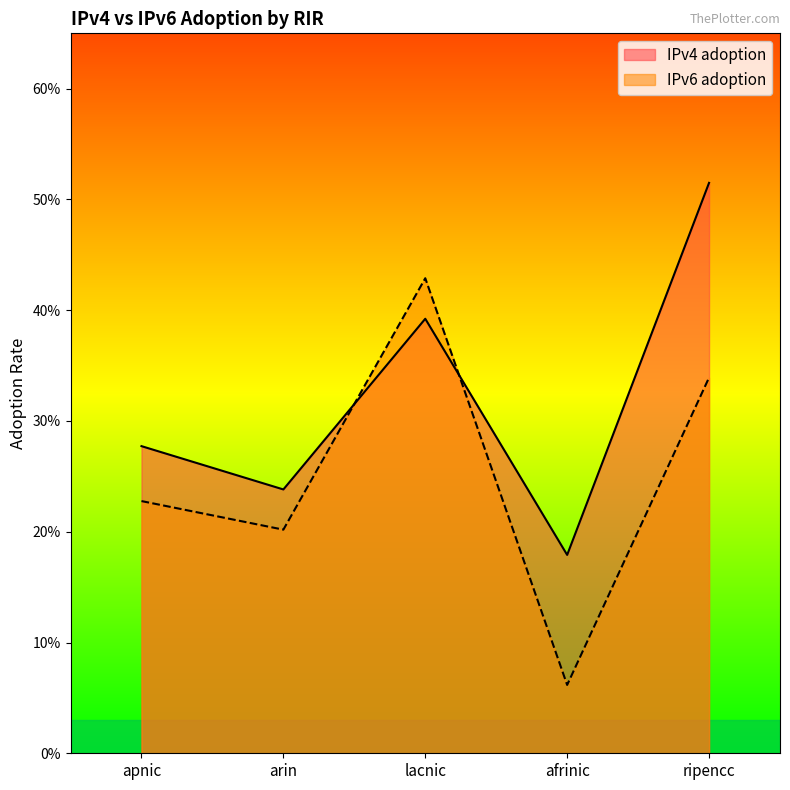

What are all the series names shown in the legend?

IPv4 adoption, IPv6 adoption